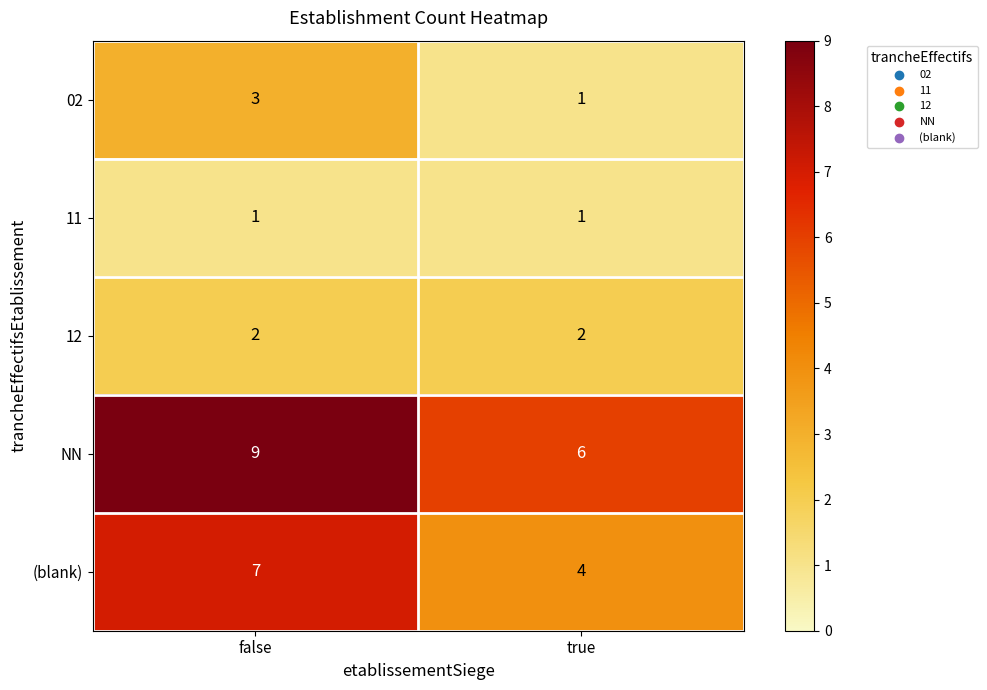

Reading left to right, transcribe all the data shown in this chart.

02: false=3	true=1
11: false=1	true=1
12: false=2	true=2
NN: false=9	true=6
(blank): false=7	true=4